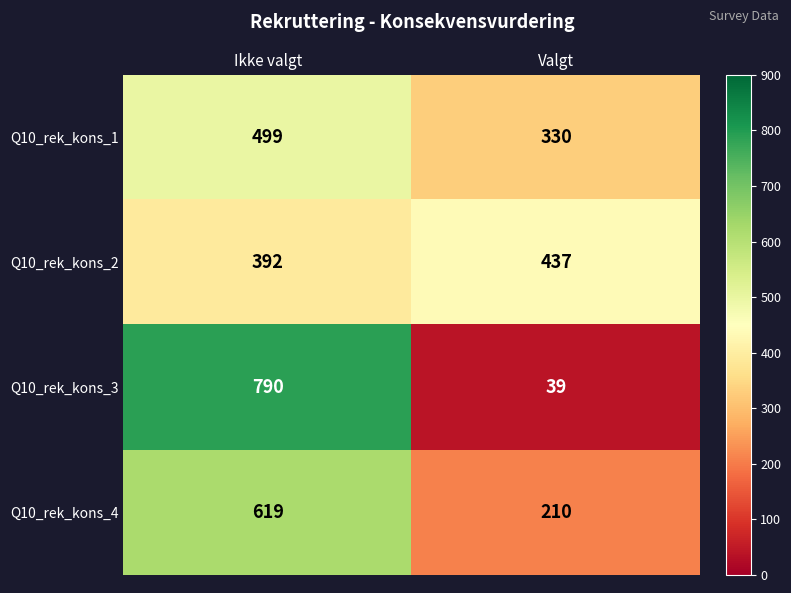

Which label corresponds to the largest value in the chart?

Ikke valgt